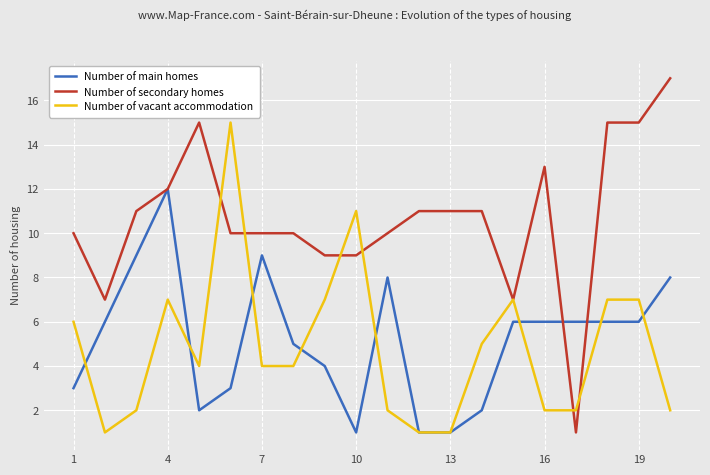

What is the highest value of the Number of vacant accommodation series?

15